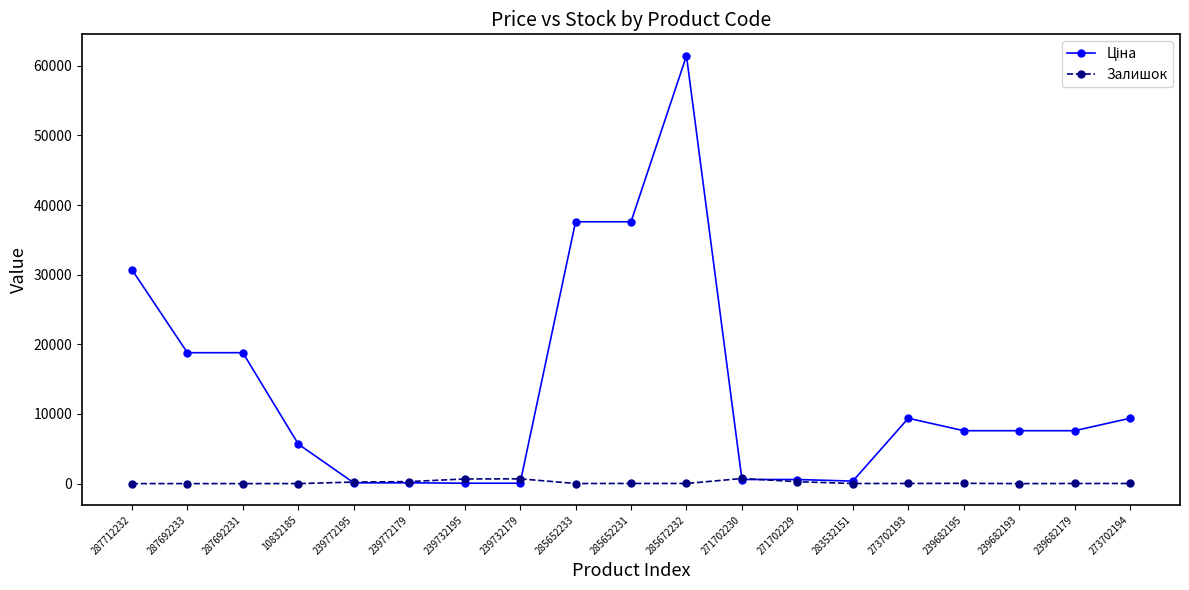

The Залишок series shows 16.0 at 285672232. True or false?

True